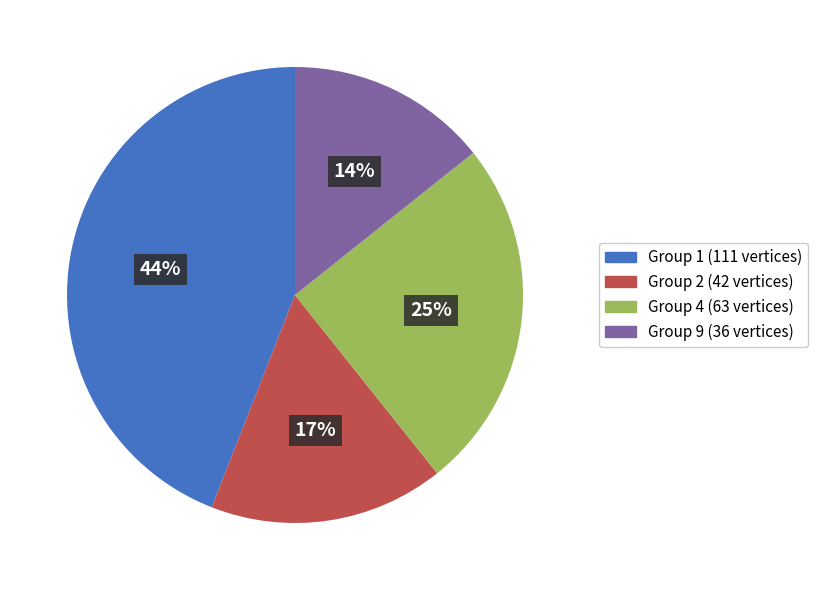

What is the smallest slice in the pie chart?

Group 9 (36 vertices)